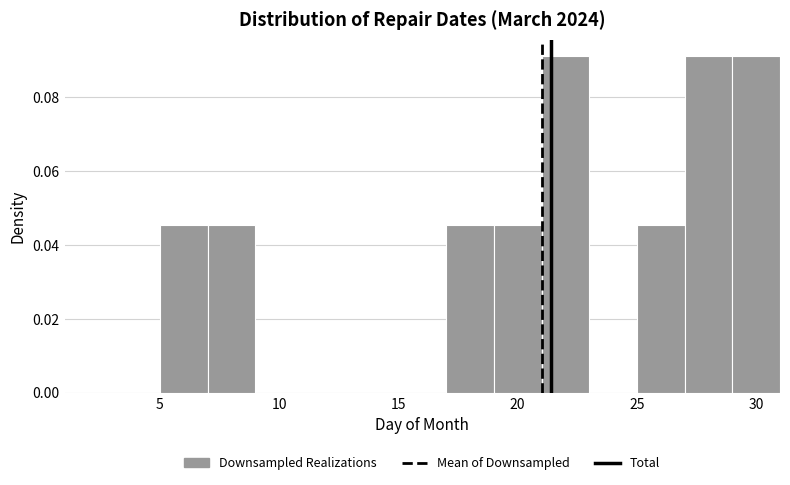

Reading left to right, list every bar in this chart as the range it spans on the x-axis followed by its height. The values are not printed on the chart, so give them approximately, as read against the axis.

1 to 3: 0
3 to 5: 0
5 to 7: 0.046
7 to 9: 0.046
9 to 11: 0
11 to 13: 0
13 to 15: 0
15 to 17: 0
17 to 19: 0.046
19 to 21: 0.046
21 to 23: 0.090
23 to 25: 0
25 to 27: 0.046
27 to 29: 0.090
29 to 31: 0.090